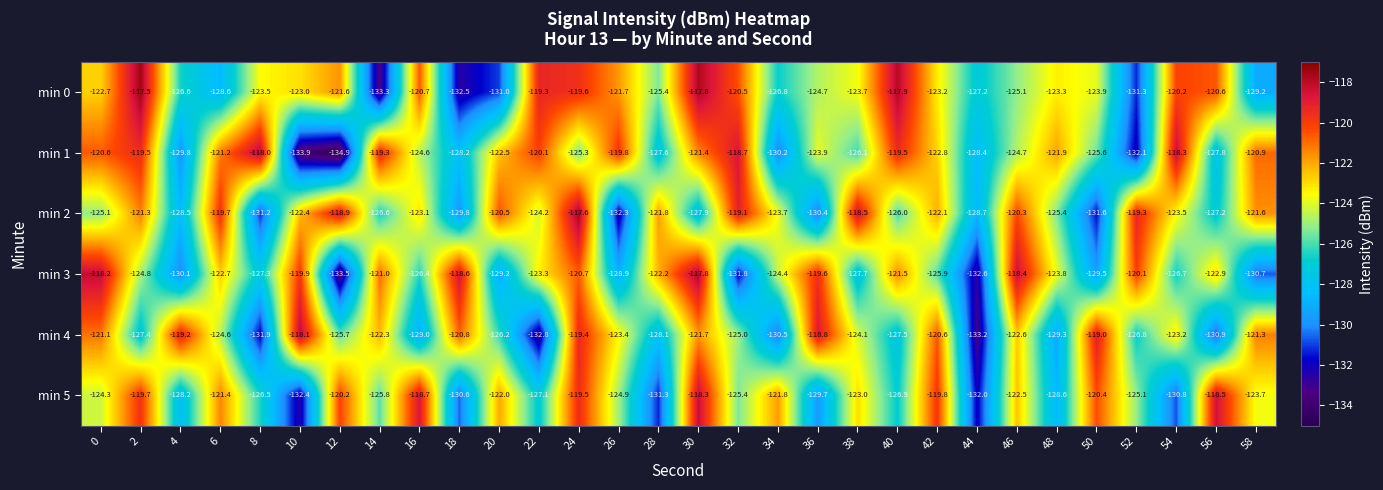

The min 4 series shows -69.0 at 46. True or false?

False